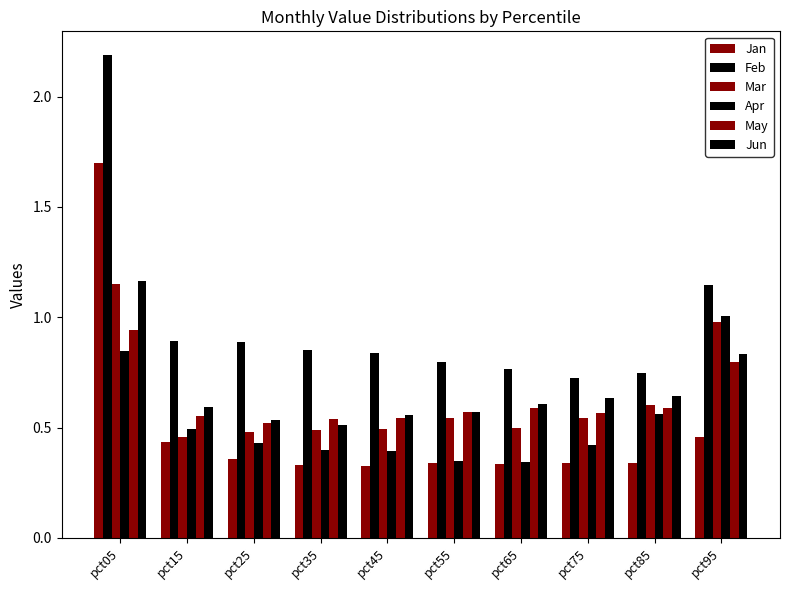

What is the sum of all Jan values?

5.0